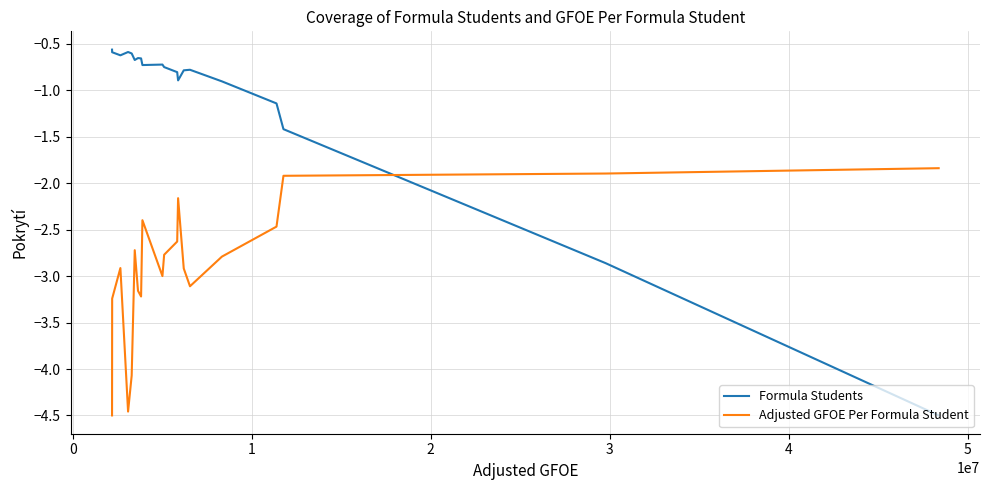

True or false: Formula Students and Adjusted GFOE Per Formula Student cross at least once.

True